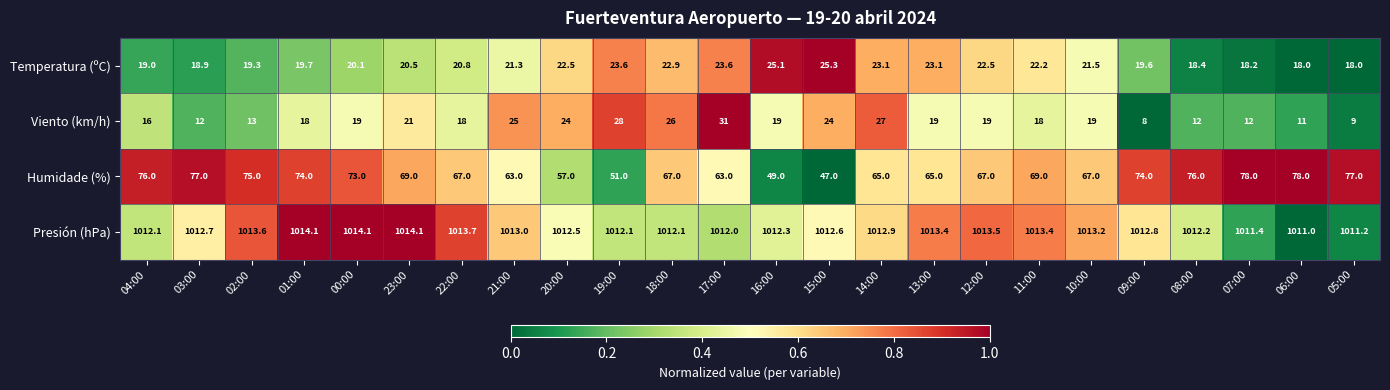

What is the spread (max minus min) of values at 06:00?

1000.0